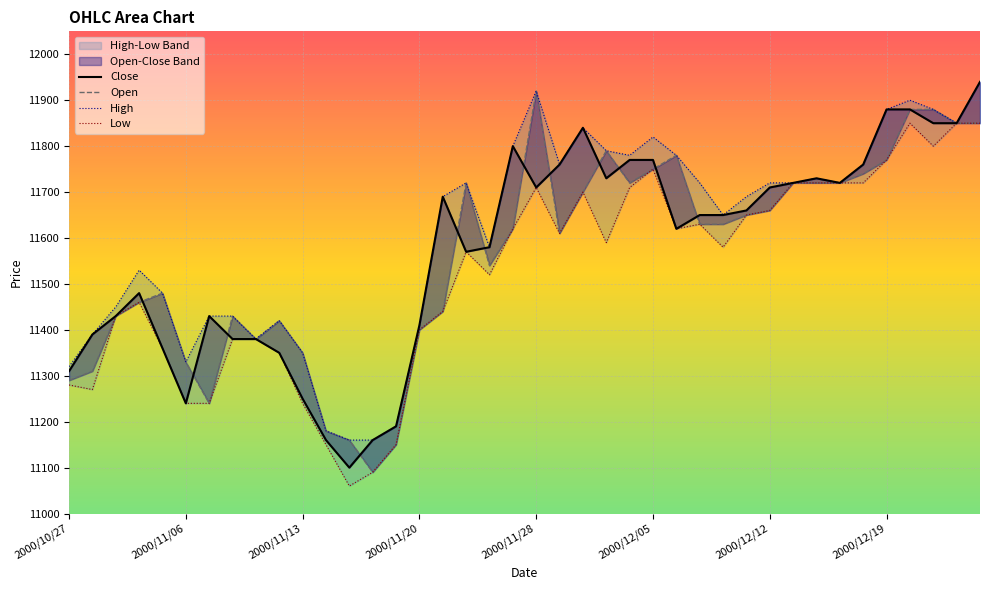

Between 9 and 11, which is larger?

9